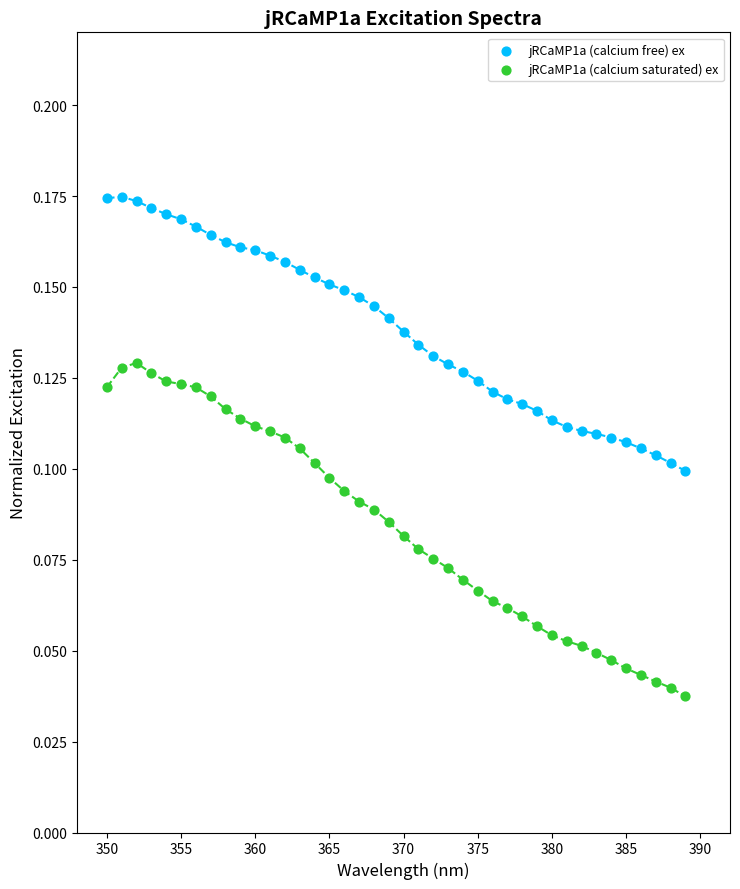

Which series has the largest Y range (max minus min)?

jRCaMP1a (calcium saturated) ex